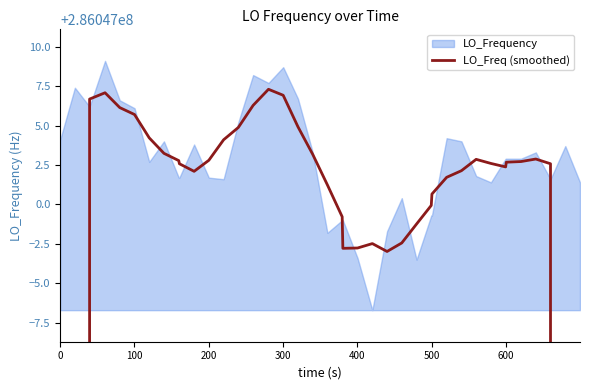

The value at 200 is 75025238.5. True or false?

False